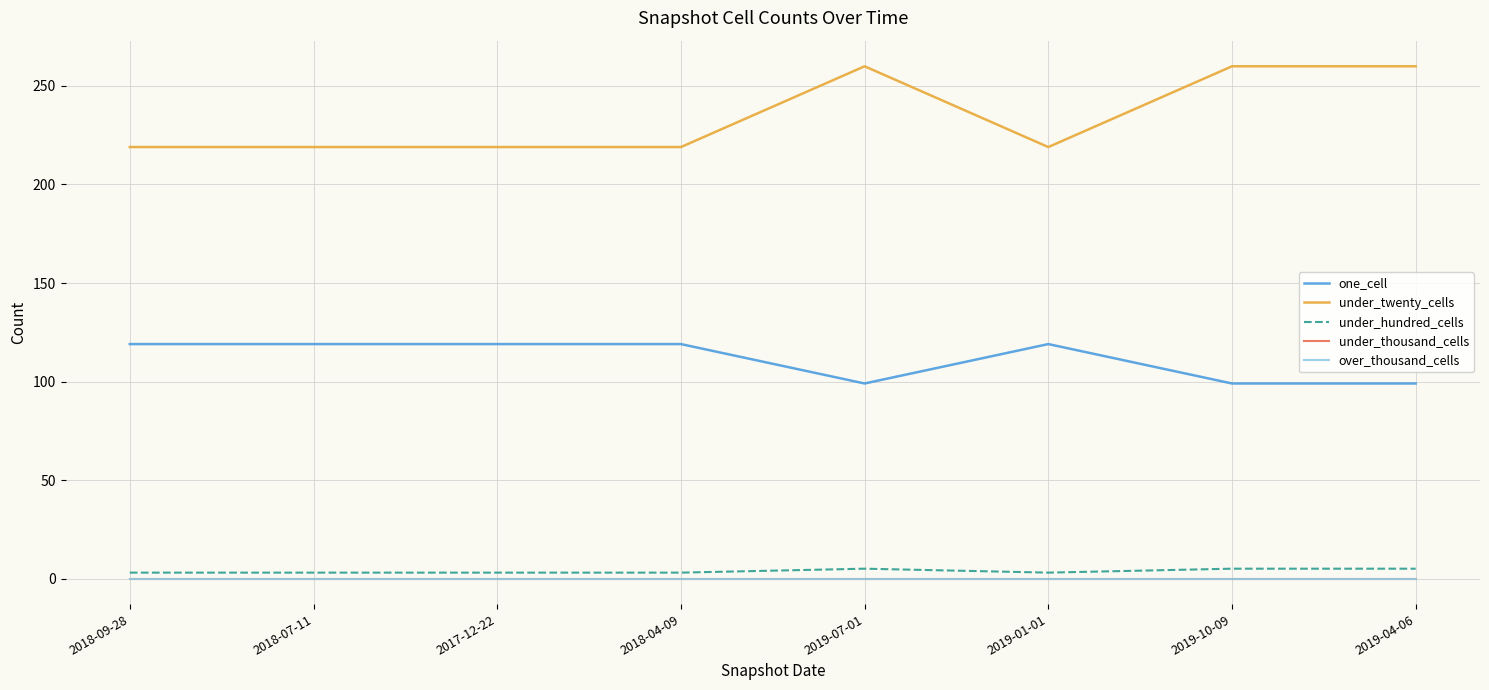

True or false: under_twenty_cells and one_cell intersect in this chart.

False